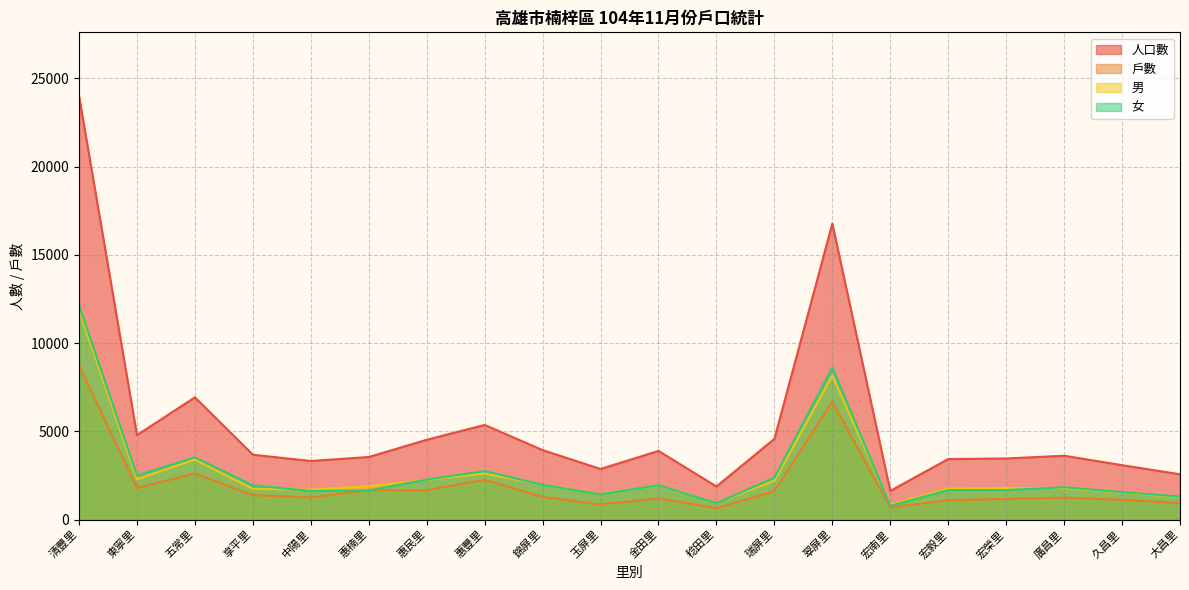

How many lines are shown in the chart?

4